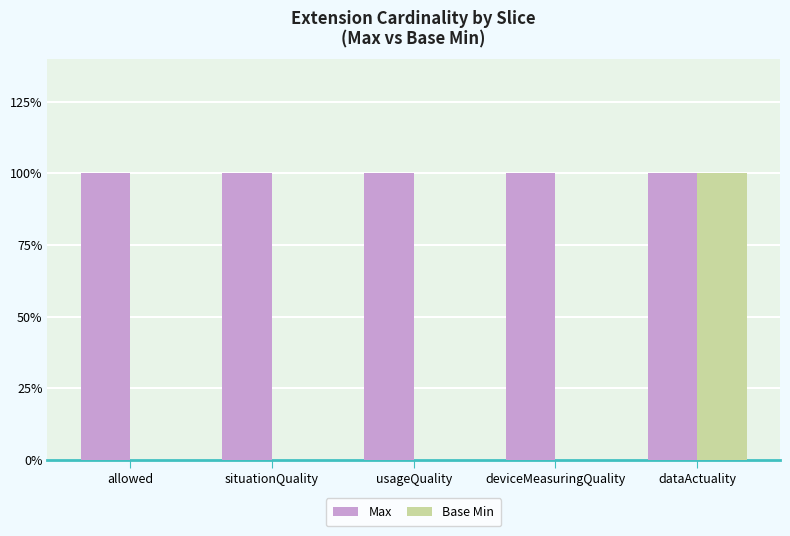

Which category has the highest value in the Base Min series?

dataActuality